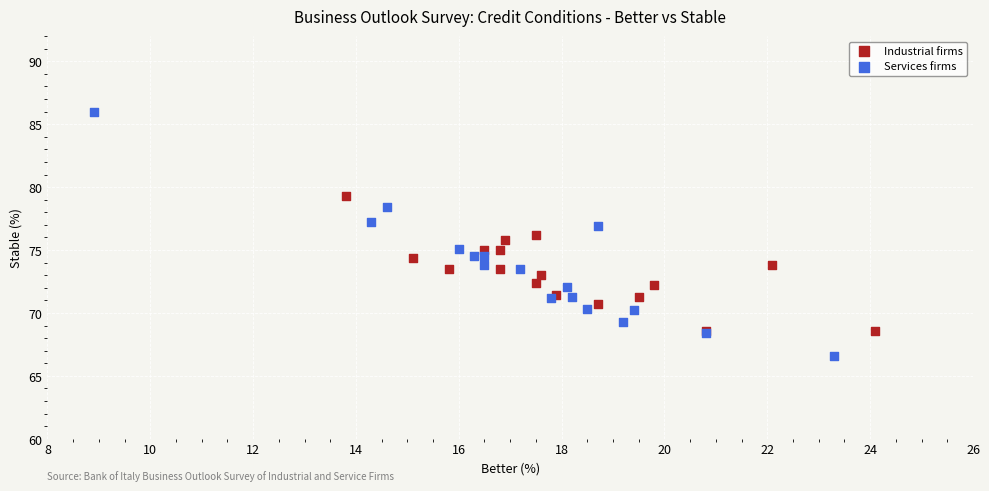

What are all the series names shown in the legend?

Industrial firms, Services firms